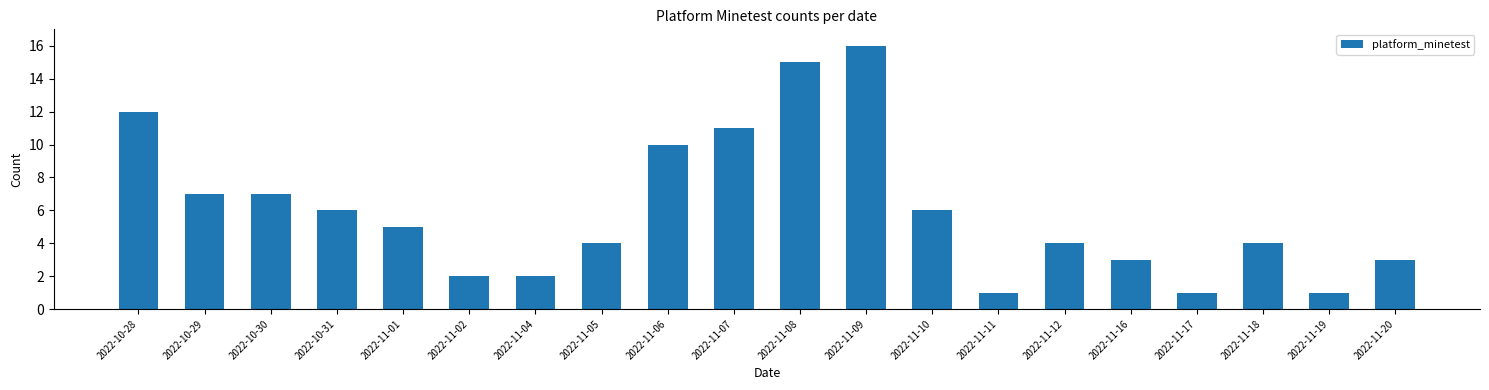

Does the chart contain stacked bars?

No